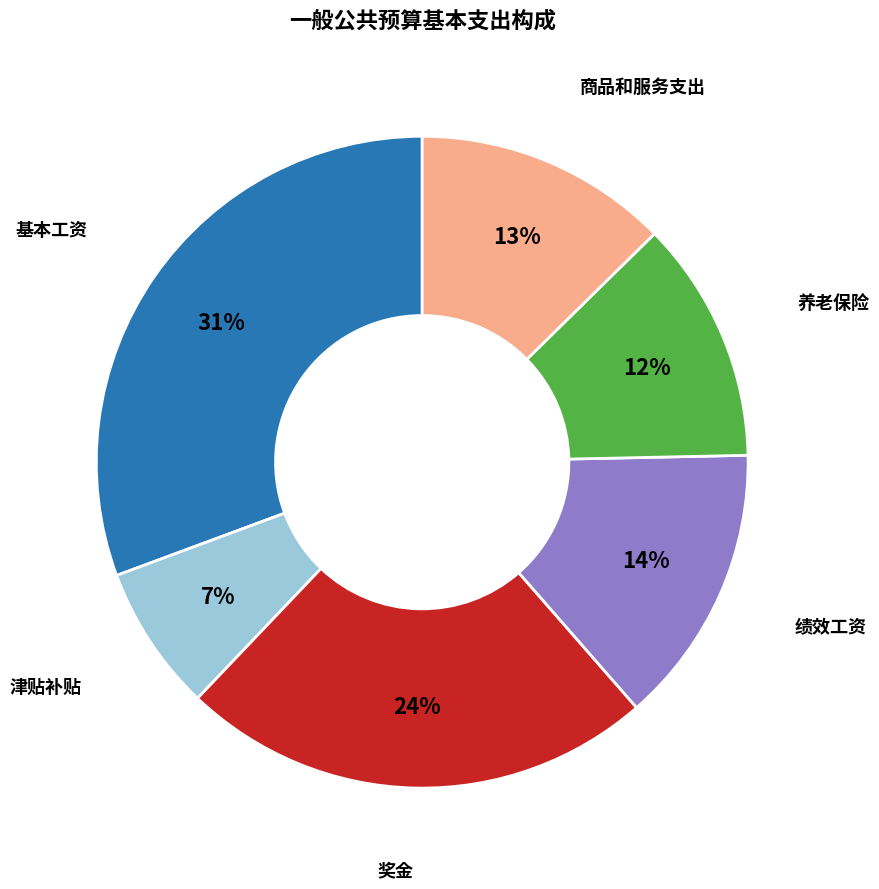

Is there any slice that represents more than half of the pie?

No